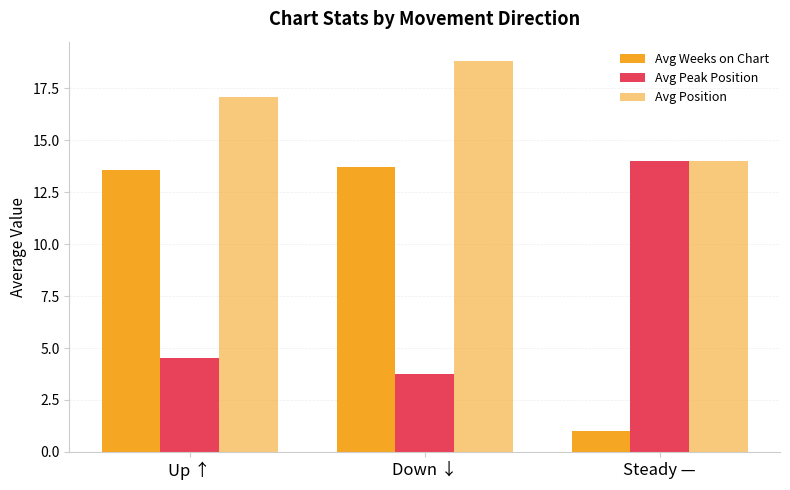

What is the highest value of the Avg Position series?

18.8